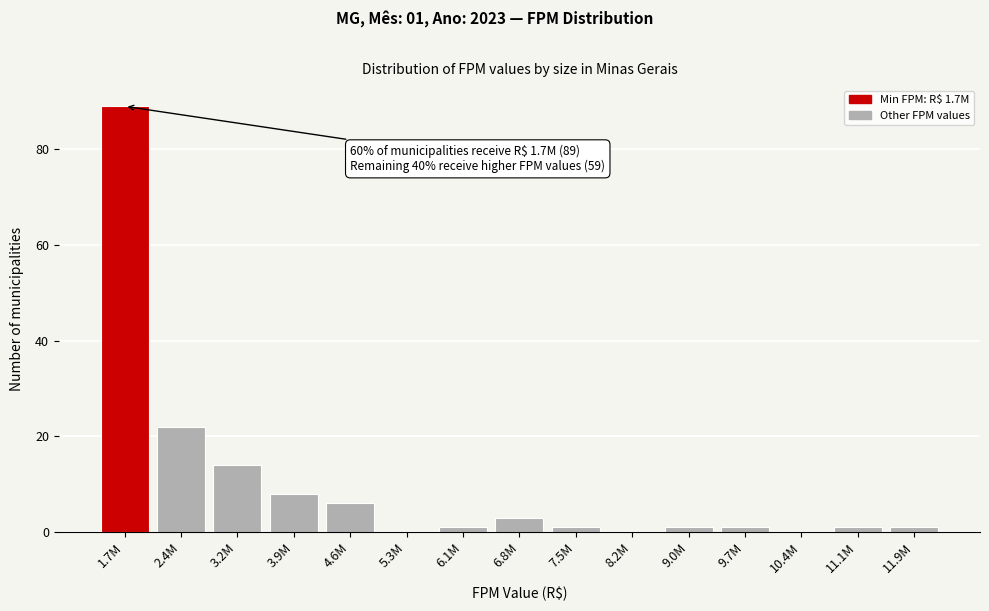

Reading right to left, transcribe all the data shown in this chart.

11.9M=1	11.1M=1	10.4M=0	9.7M=1	9.0M=1	8.2M=0	7.5M=1	6.8M=3	6.1M=1	5.3M=0	4.6M=6	3.9M=8	3.2M=14	2.4M=22	1.7M=89